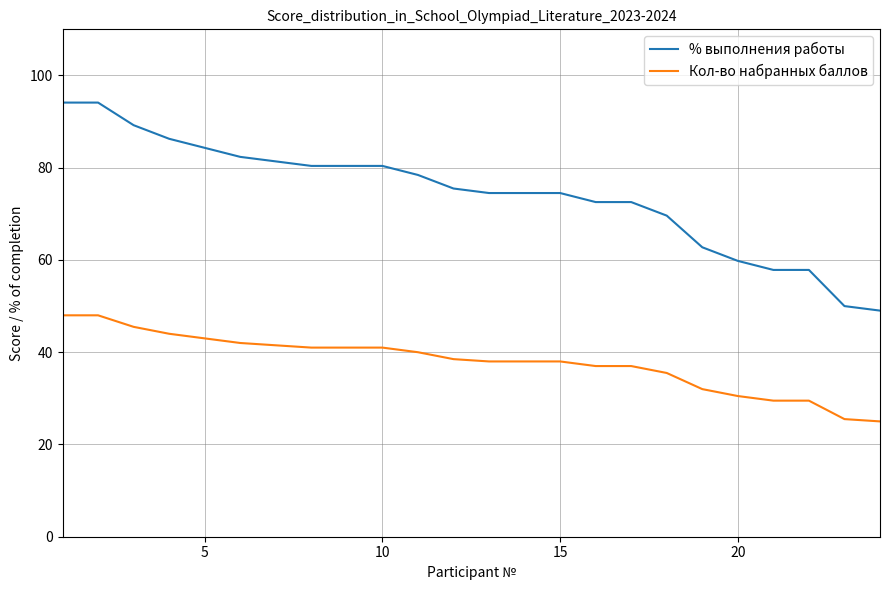

True or false: Кол-во набранных баллов and % выполнения работы intersect in this chart.

False